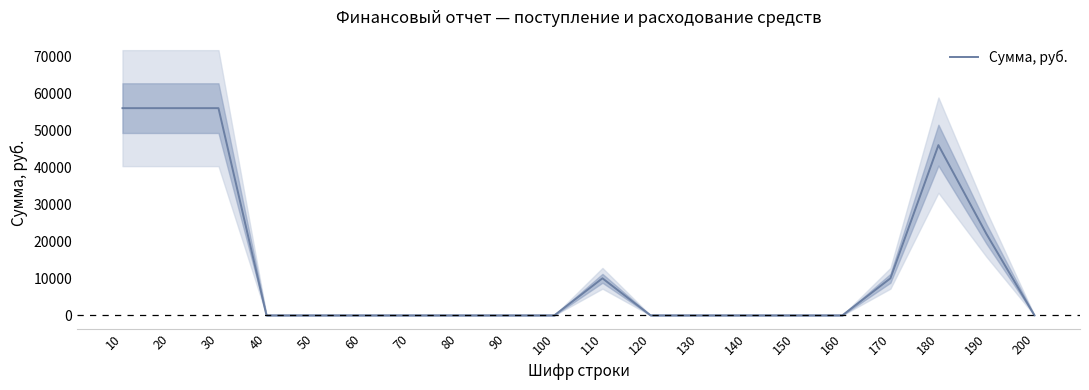

Reading right to left, transcribe all the data shown in this chart.

200=0	190=22000	180=46000	170=10000	160=0	150=0	140=0	130=0	120=0	110=10000	100=0	90=0	80=0	70=0	60=0	50=0	40=0	30=56000	20=56000	10=56000